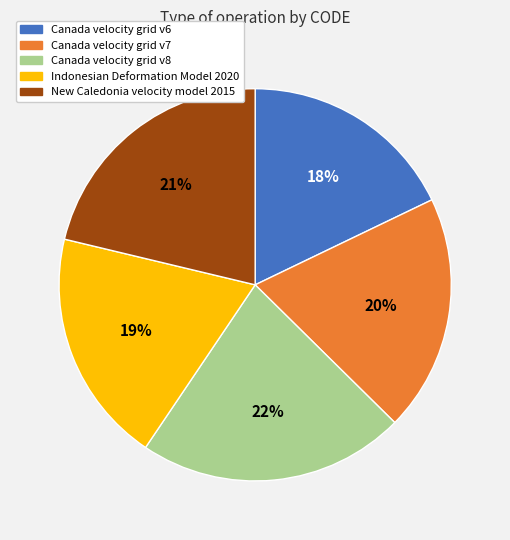

Which slice is the smallest?

Canada velocity grid v6